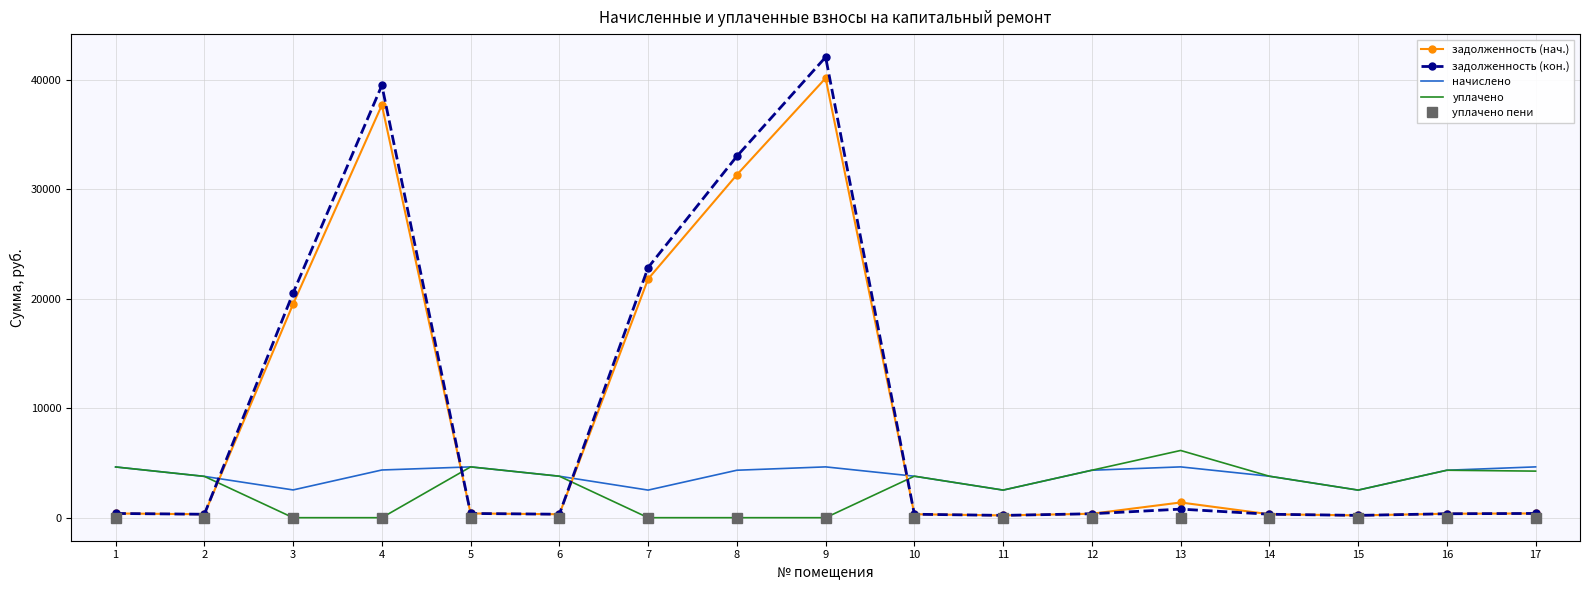

At which category is the sum across all series the highest?

9